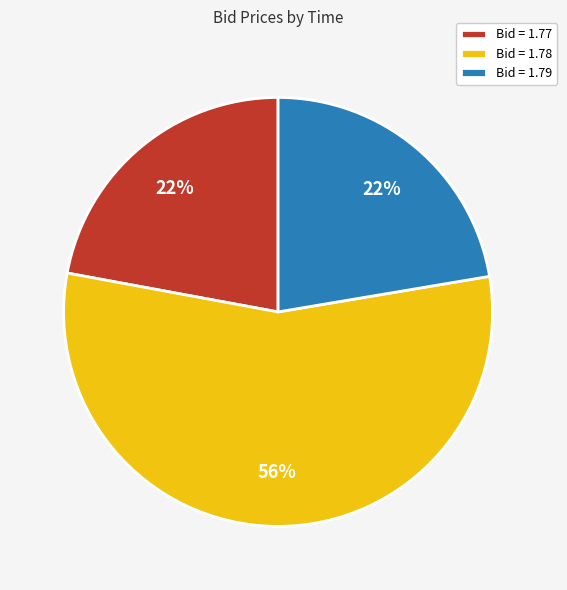

To the nearest percent, what is the average slice percentage?

33%